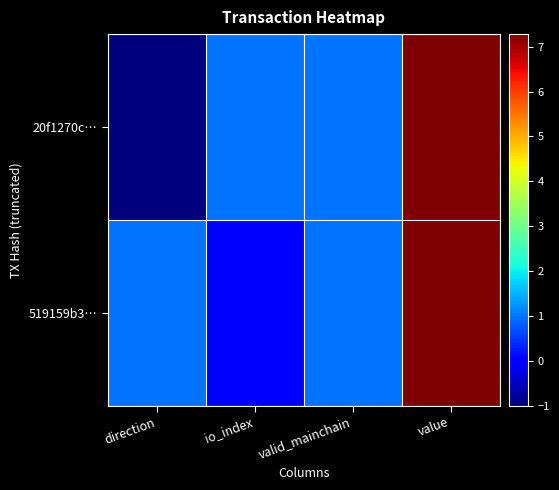

What is the total value across all series at value?

14.6